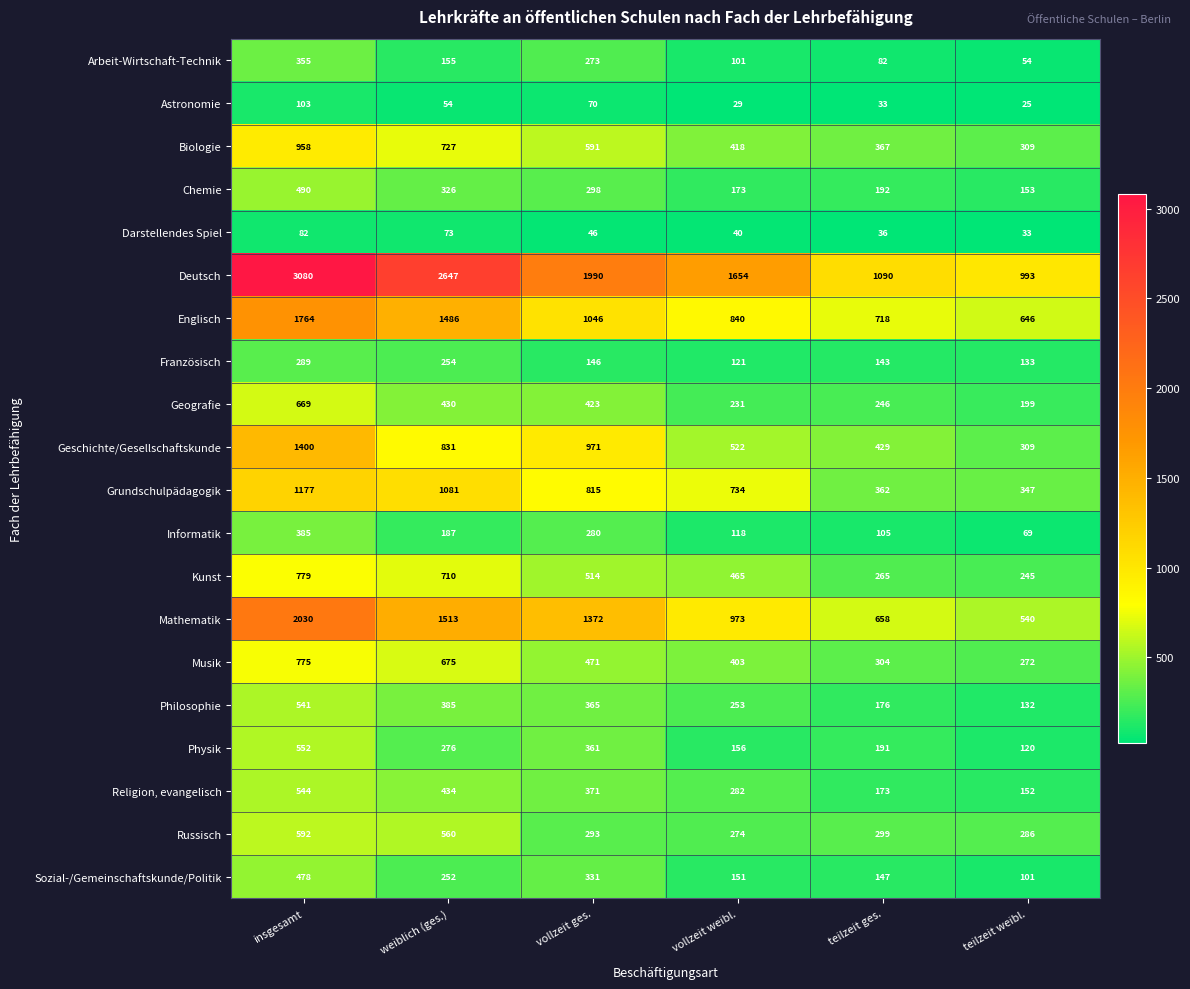

What is the average value of the Religion, evangelisch series?

326